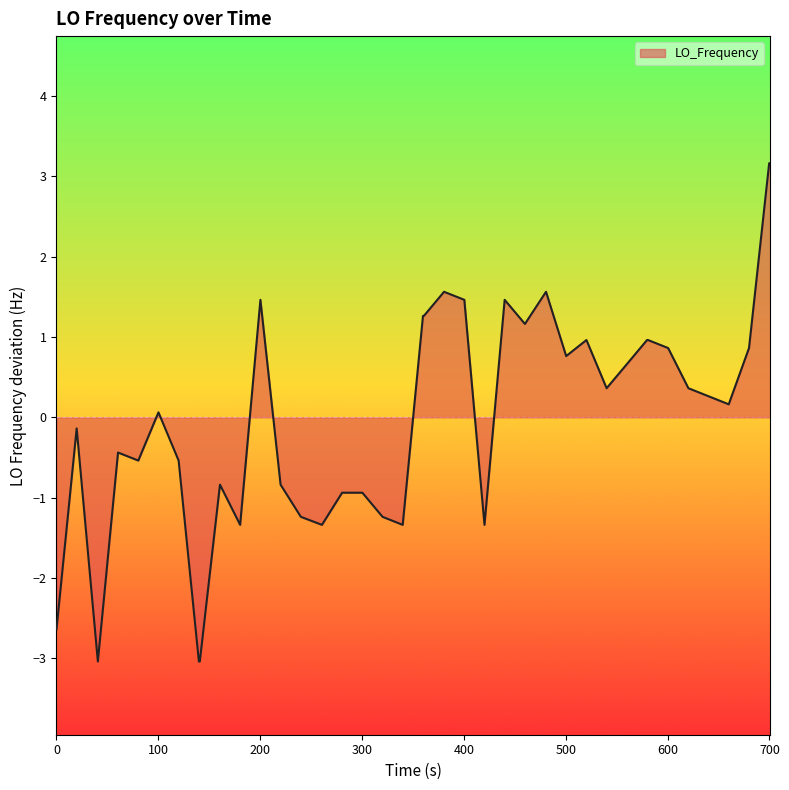

What is the difference between the maximum and minimum values?

6.2